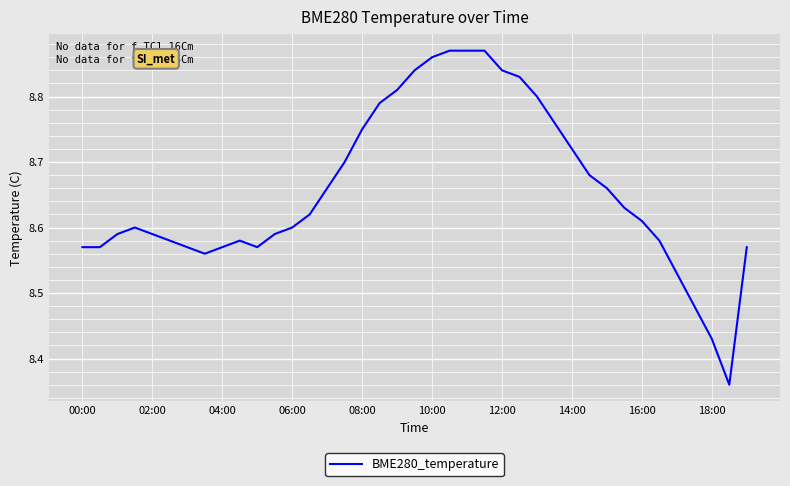

Is it true that the value at 06:00 is 14.0?

False